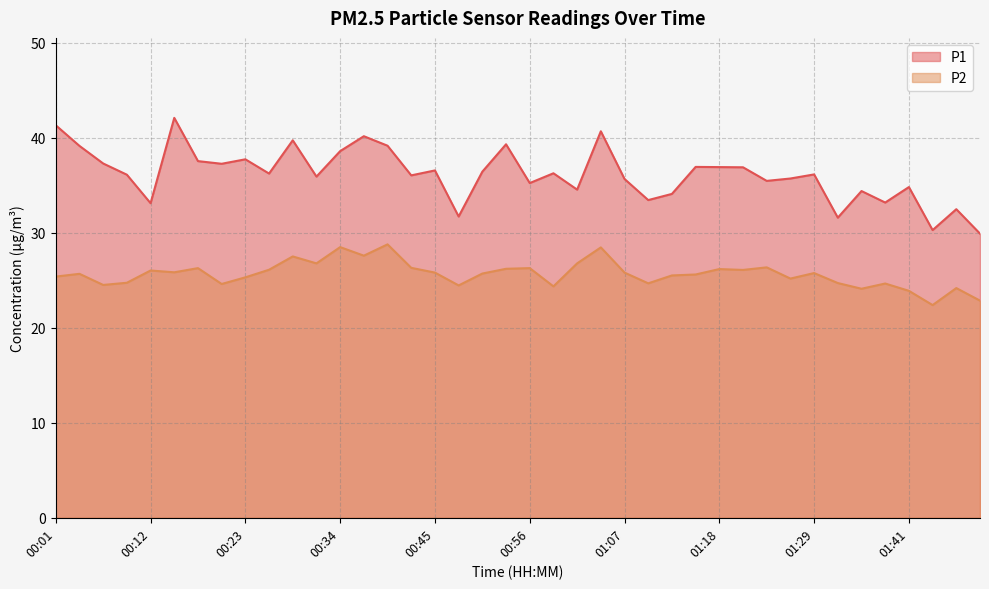

At which label does P1 reach its peak?

00:15